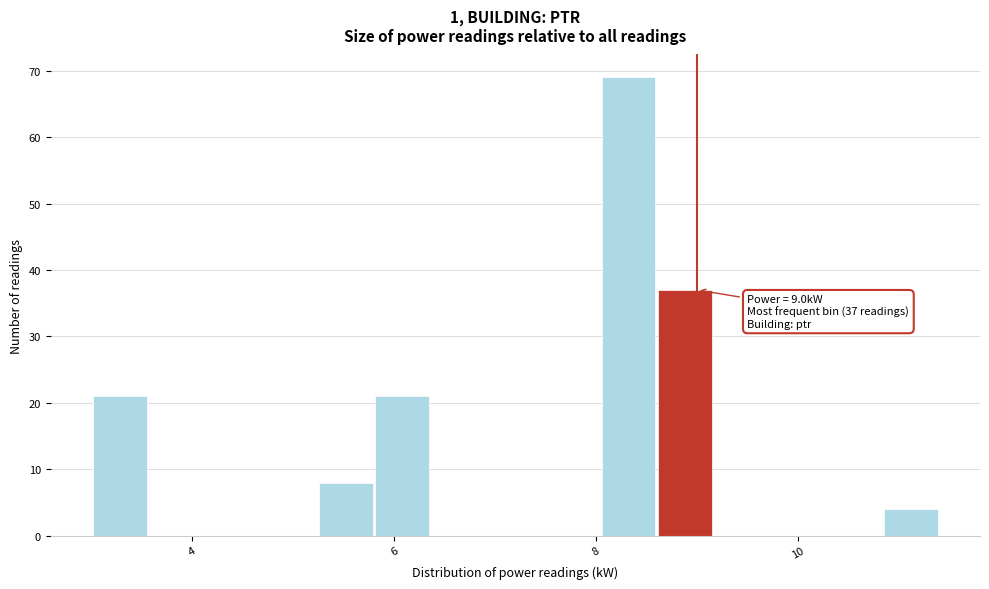

Around what value on the x-axis is the tallest bar? Give the approximate position of its centre, as read against the axis.

8.4